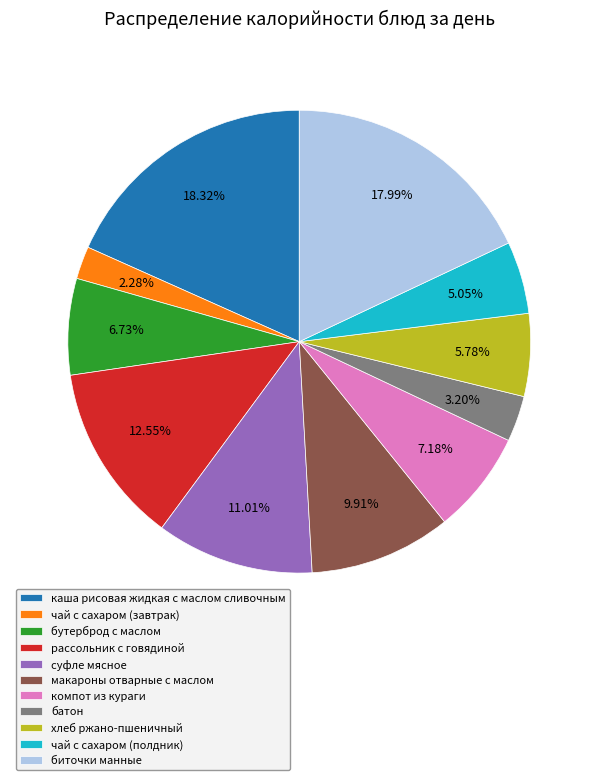

Is the sum of биточки манные and хлеб ржано-пшеничный greater than half?

No